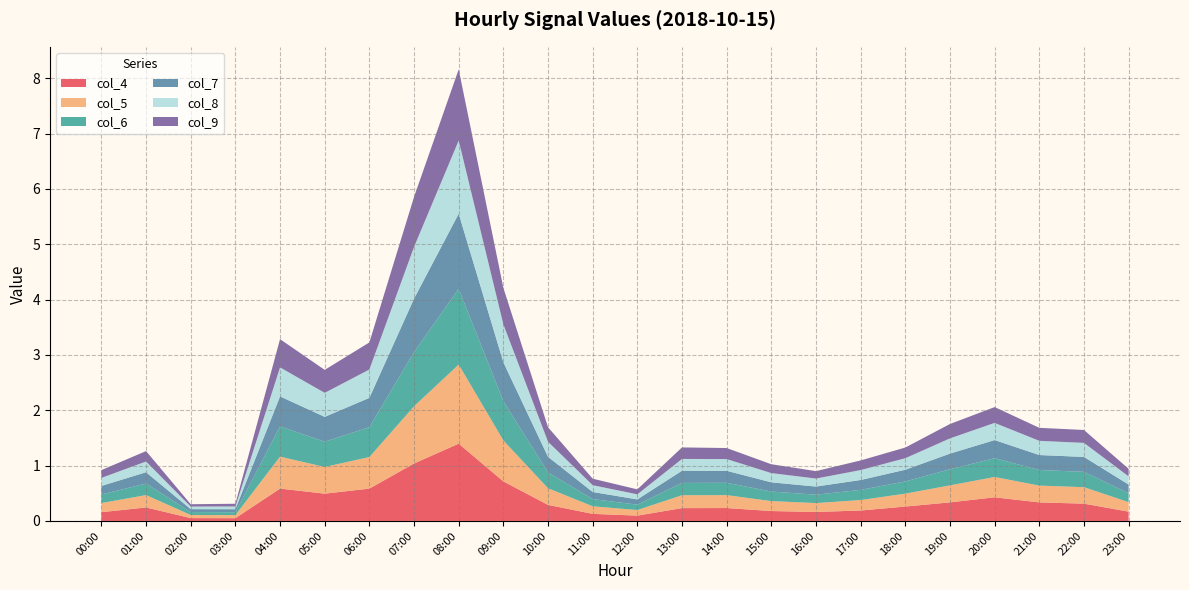

Reading left to right, what are all the values shown in this chart?

col_4: 00:00=0.2	01:00=0.2	02:00=0.1	03:00=0.0	04:00=0.6	05:00=0.5	06:00=0.6	07:00=1.0	08:00=1.4	09:00=0.7	10:00=0.3	11:00=0.1	12:00=0.1	13:00=0.2	14:00=0.2	15:00=0.2	16:00=0.2	17:00=0.2	18:00=0.3	19:00=0.3	20:00=0.4	21:00=0.3	22:00=0.3	23:00=0.2
col_5: 00:00=0.2	01:00=0.2	02:00=0.1	03:00=0.1	04:00=0.6	05:00=0.5	06:00=0.6	07:00=1.0	08:00=1.4	09:00=0.7	10:00=0.3	11:00=0.1	12:00=0.1	13:00=0.2	14:00=0.2	15:00=0.2	16:00=0.2	17:00=0.2	18:00=0.2	19:00=0.3	20:00=0.4	21:00=0.3	22:00=0.3	23:00=0.2
col_6: 00:00=0.2	01:00=0.2	02:00=0.1	03:00=0.1	04:00=0.5	05:00=0.5	06:00=0.5	07:00=1.0	08:00=1.4	09:00=0.7	10:00=0.3	11:00=0.1	12:00=0.1	13:00=0.2	14:00=0.2	15:00=0.2	16:00=0.2	17:00=0.2	18:00=0.2	19:00=0.3	20:00=0.3	21:00=0.3	22:00=0.3	23:00=0.2
col_7: 00:00=0.2	01:00=0.2	02:00=0.1	03:00=0.1	04:00=0.5	05:00=0.4	06:00=0.5	07:00=1.0	08:00=1.4	09:00=0.7	10:00=0.3	11:00=0.1	12:00=0.1	13:00=0.2	14:00=0.2	15:00=0.2	16:00=0.1	17:00=0.2	18:00=0.2	19:00=0.3	20:00=0.3	21:00=0.3	22:00=0.3	23:00=0.2
col_8: 00:00=0.1	01:00=0.2	02:00=0.0	03:00=0.0	04:00=0.5	05:00=0.4	06:00=0.5	07:00=0.9	08:00=1.3	09:00=0.7	10:00=0.3	11:00=0.1	12:00=0.1	13:00=0.2	14:00=0.2	15:00=0.2	16:00=0.1	17:00=0.2	18:00=0.2	19:00=0.3	20:00=0.3	21:00=0.3	22:00=0.3	23:00=0.1
col_9: 00:00=0.1	01:00=0.2	02:00=0.0	03:00=0.0	04:00=0.5	05:00=0.4	06:00=0.5	07:00=0.9	08:00=1.3	09:00=0.7	10:00=0.3	11:00=0.1	12:00=0.1	13:00=0.2	14:00=0.2	15:00=0.2	16:00=0.1	17:00=0.2	18:00=0.2	19:00=0.3	20:00=0.3	21:00=0.2	22:00=0.2	23:00=0.1